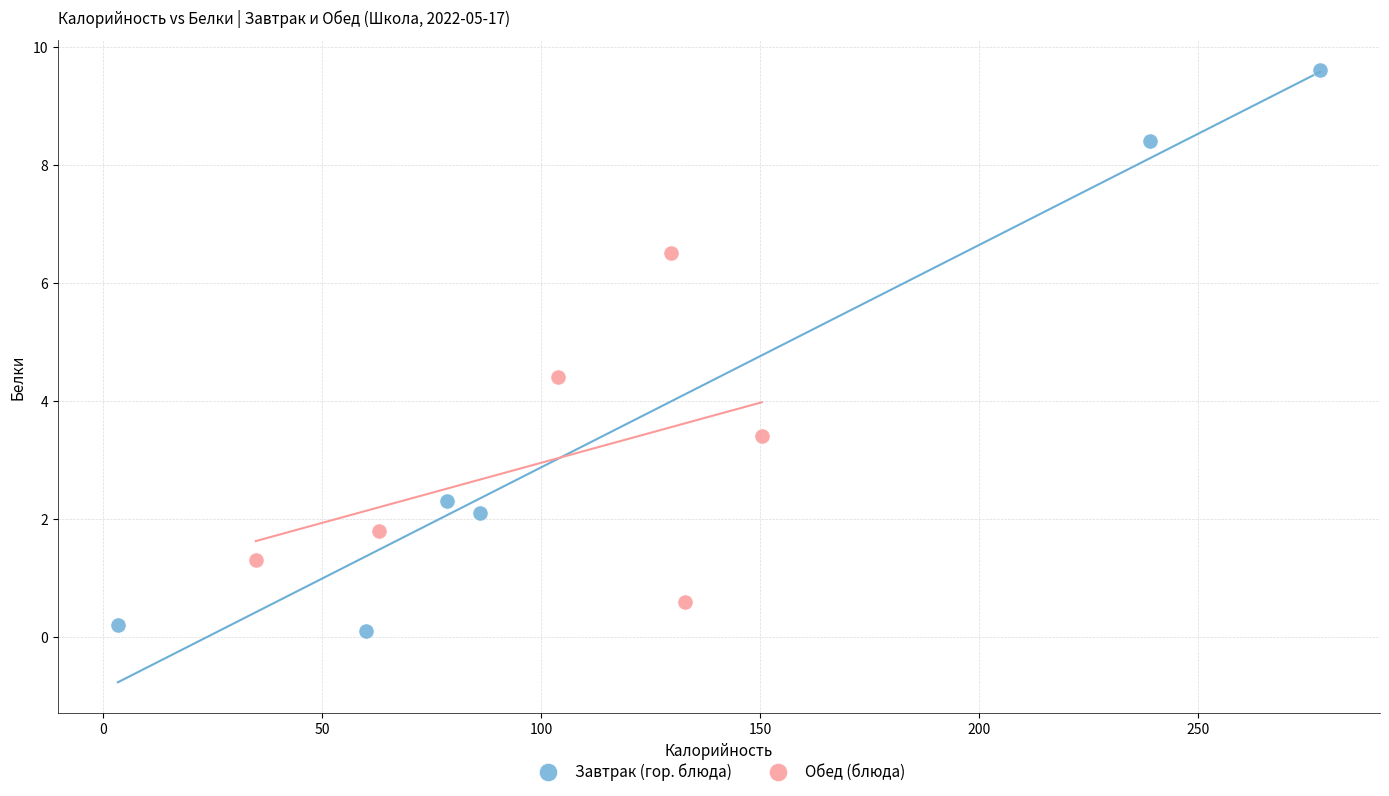

Which series reaches the minimum Y coordinate?

Завтрак (гор. блюда)